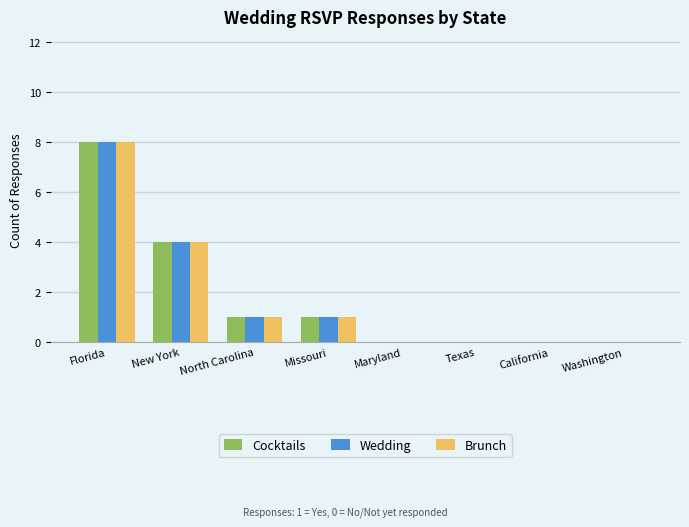

Are the bars grouped side by side (vs. stacked)?

Yes